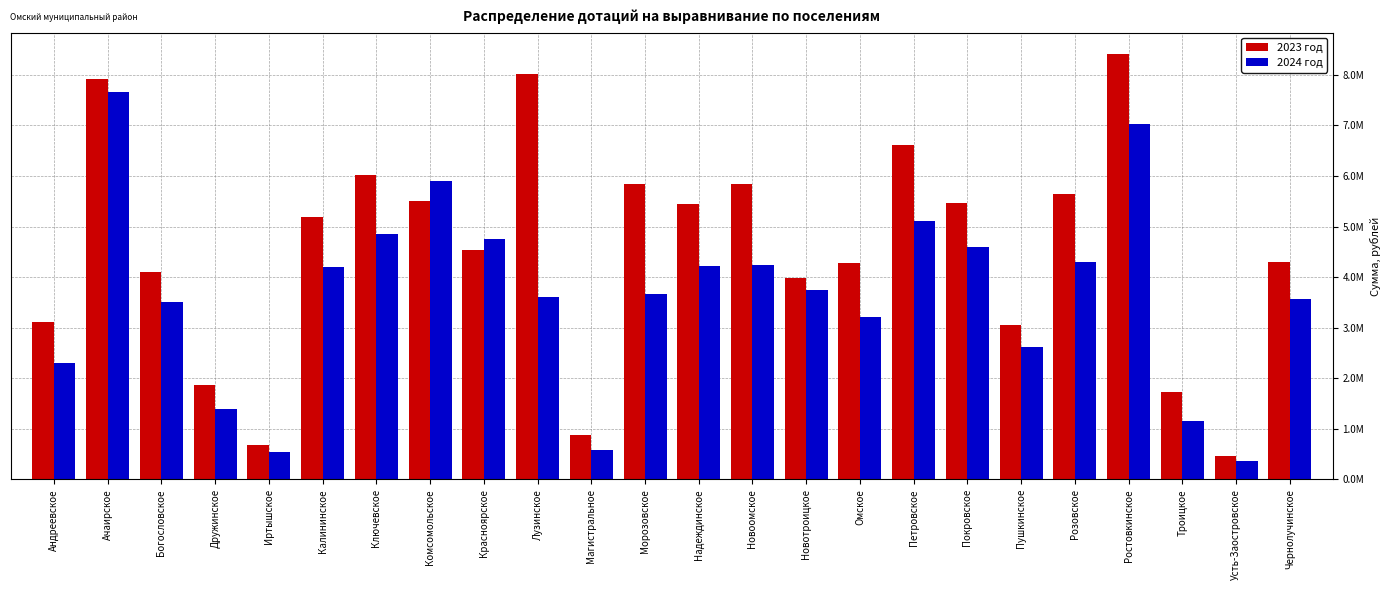

What are all the series names shown in the legend?

2023 год, 2024 год